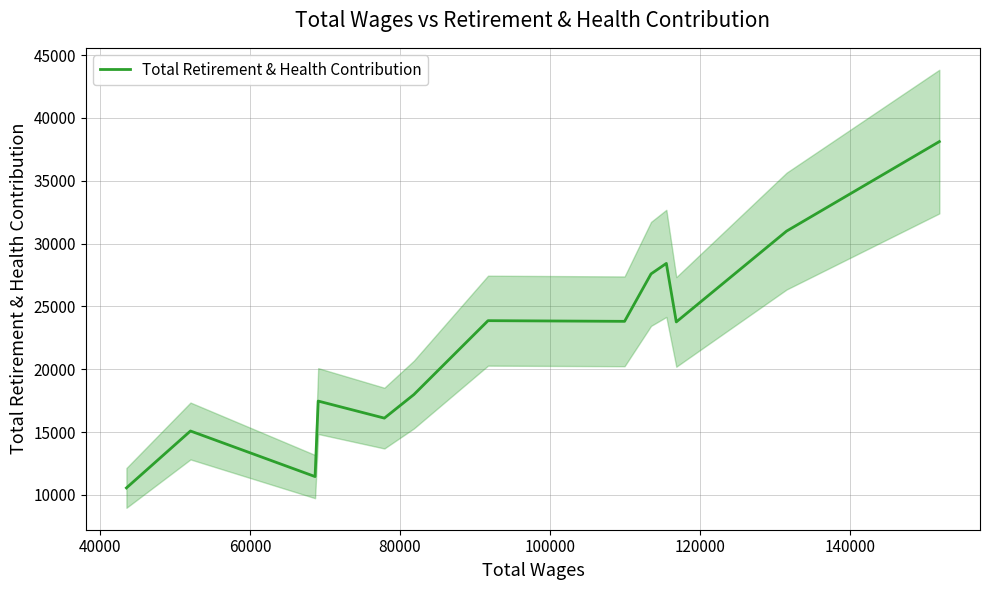

What is the difference between the maximum and minimum values?

27560